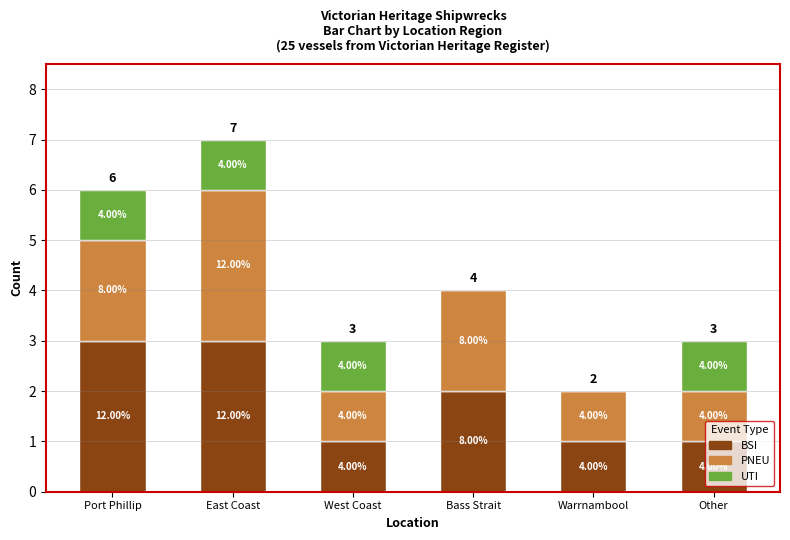

At which category is the sum across all series the highest?

East Coast